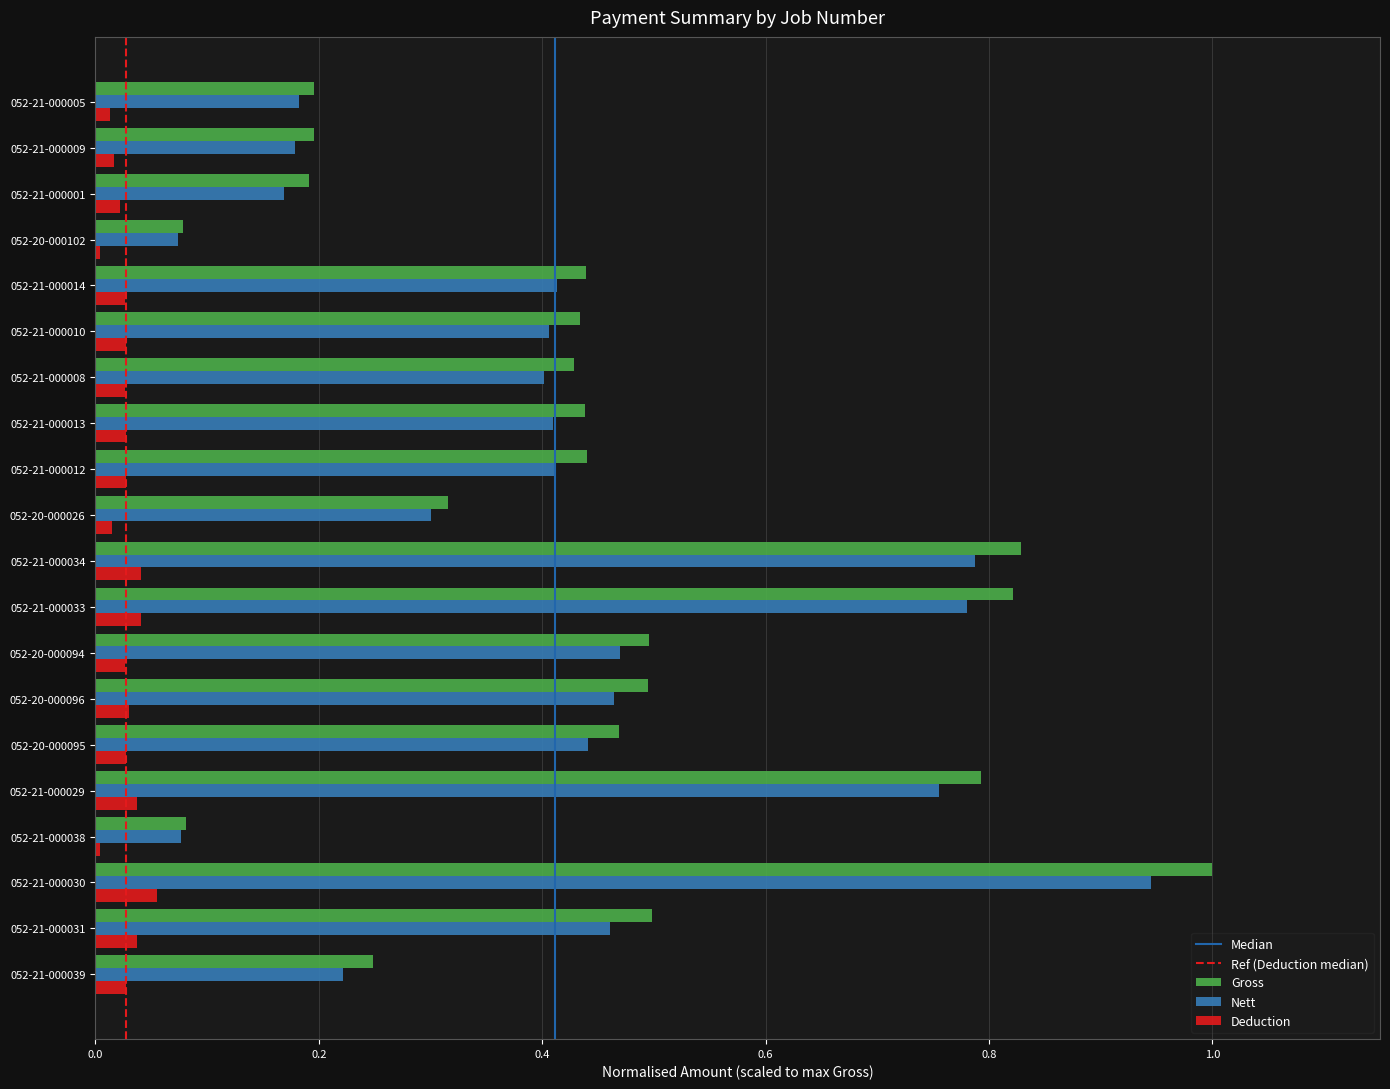

What is the sum of all Nett values?

8.4